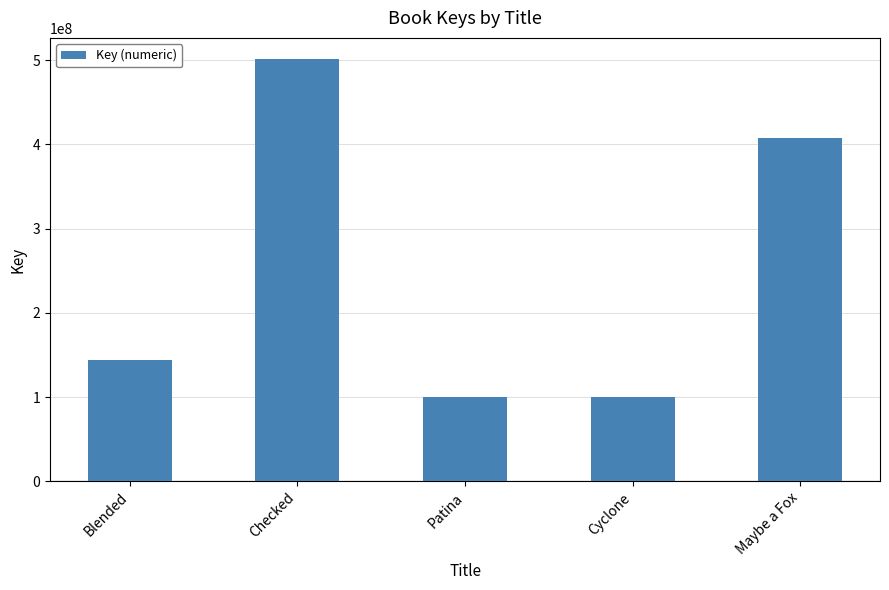

At which category does the chart reach its peak across all series?

Checked